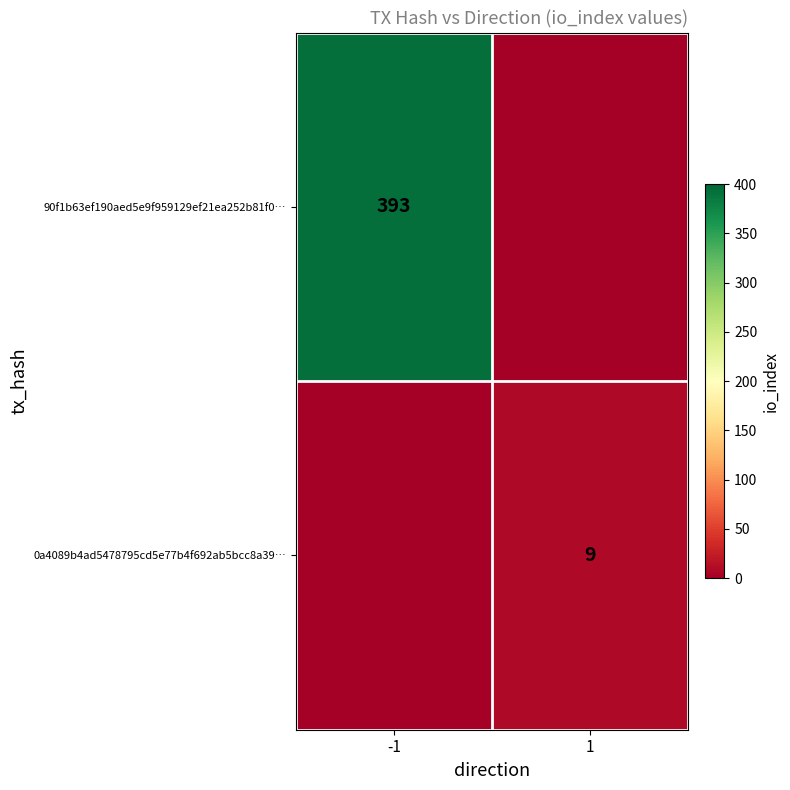

How many data points does each series have?

2